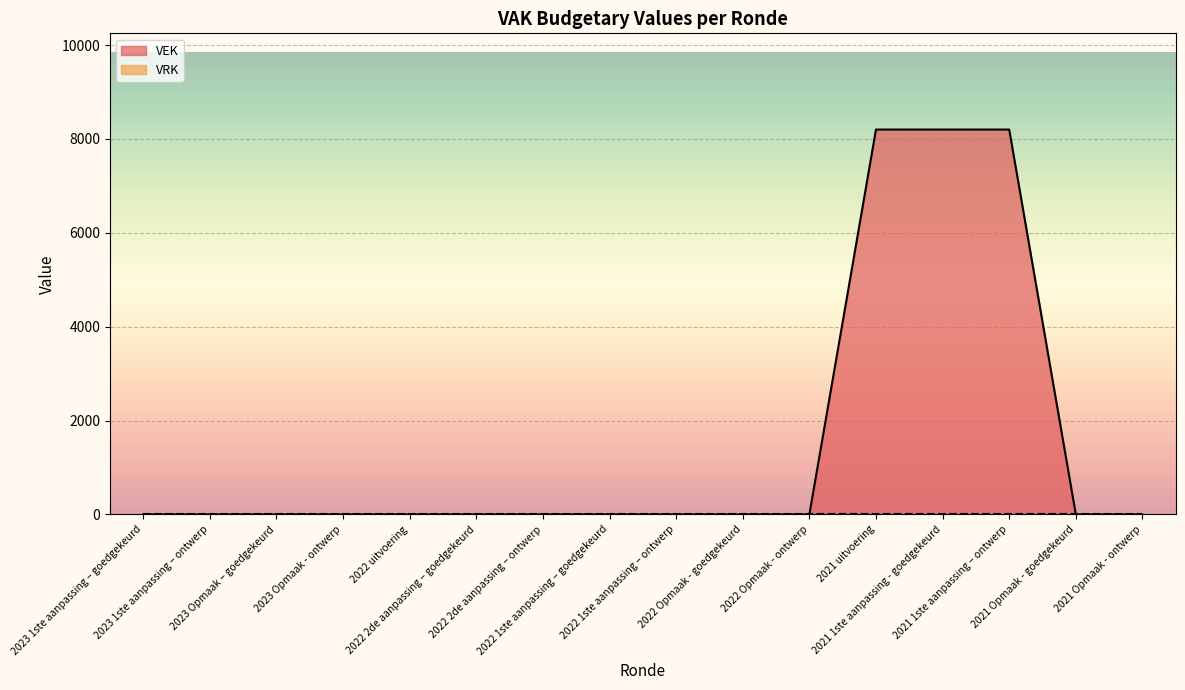

The value at 2022 1ste aanpassing – goedgekeurd is 5408. True or false?

False